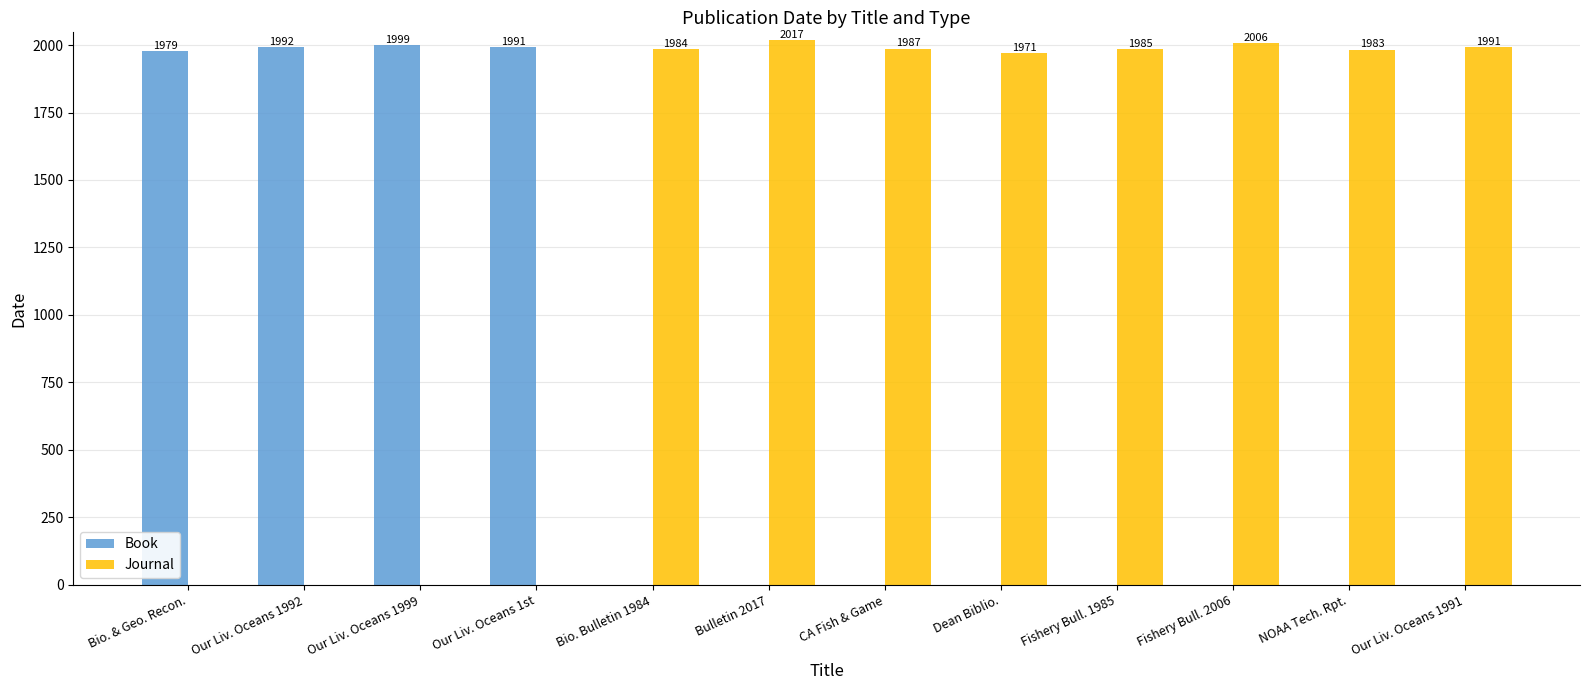

What is the sum of the Journal values at Fishery Bull. 2006 and Bio. & Geo. Recon.?

2006